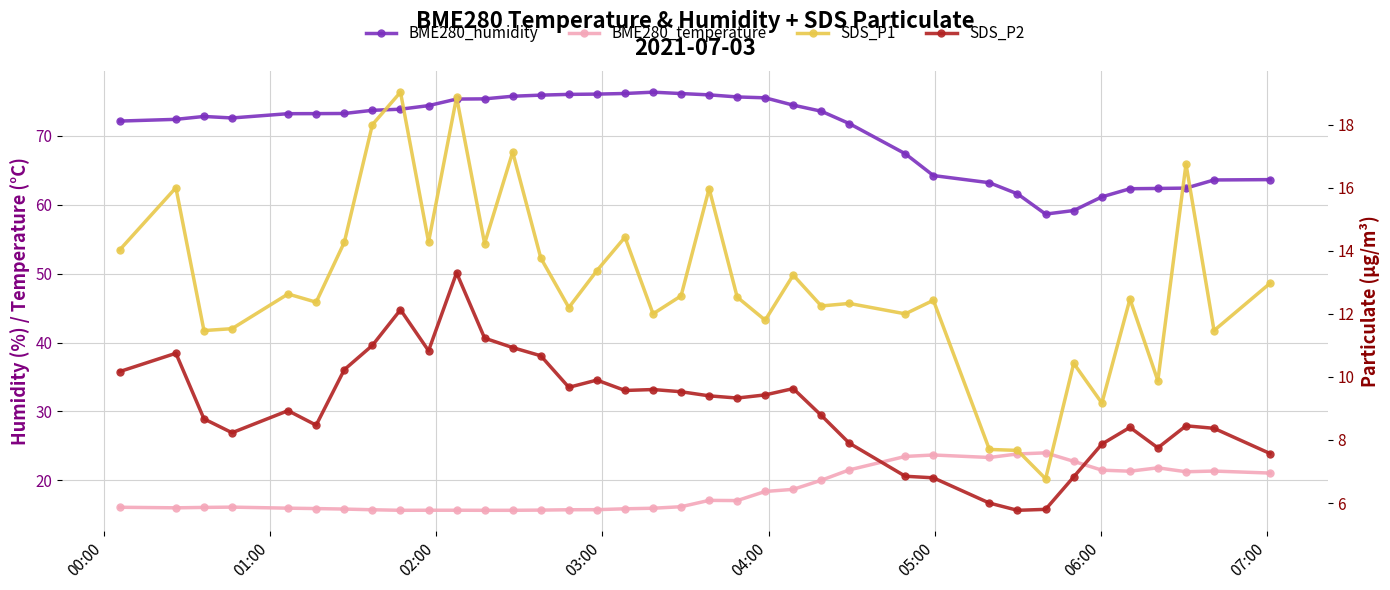

What are all the series names shown in the legend?

BME280_humidity, BME280_temperature, SDS_P1, SDS_P2